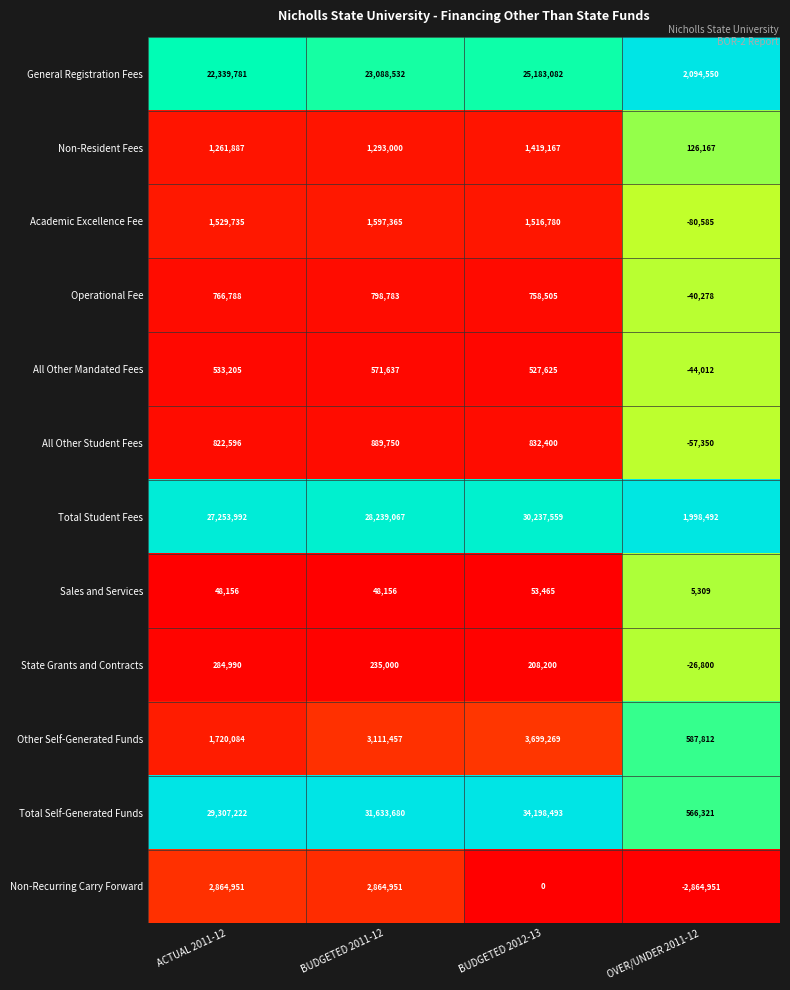

Rank the series by their maximum value, from highest to lowest.

Total Self-Generated Funds, Total Student Fees, General Registration Fees, Other Self-Generated Funds, Non-Recurring Carry Forward, Academic Excellence Fee, Non-Resident Fees, All Other Student Fees, Operational Fee, All Other Mandated Fees, State Grants and Contracts, Sales and Services